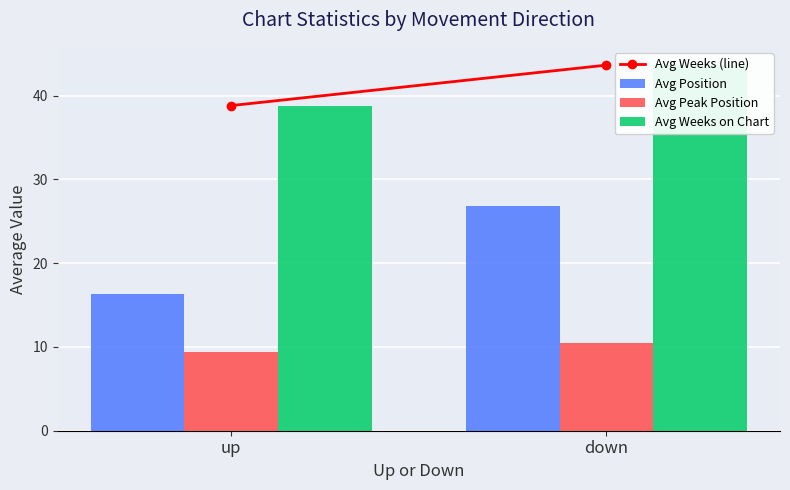

The value of Avg Position at up is 16.4. True or false?

True